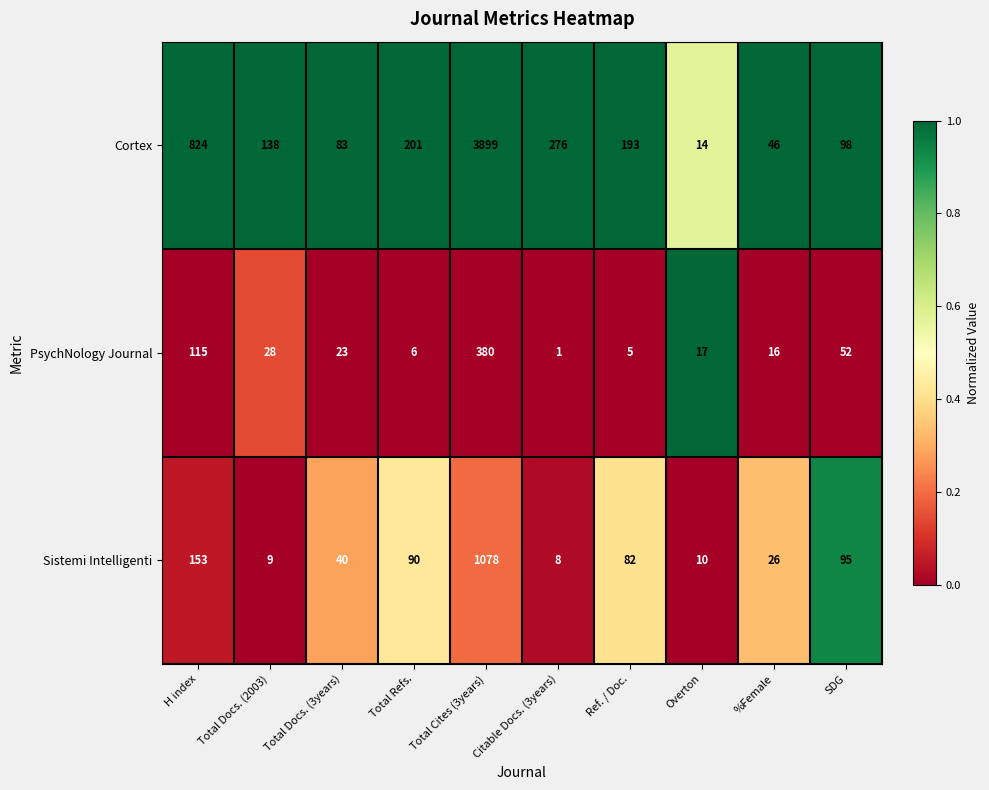

Rank the series by their average value, from lowest to highest.

PsychNology Journal, Sistemi Intelligenti, Cortex